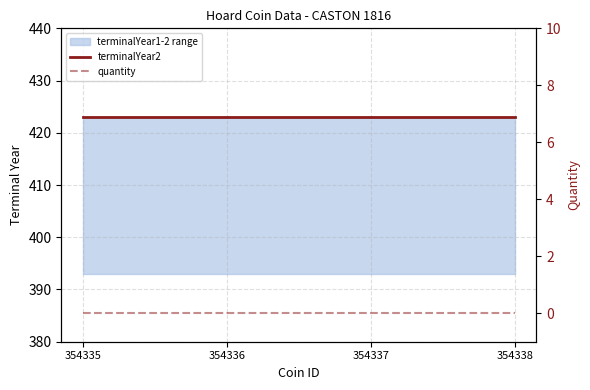

List the series in order of their overall mean, lowest first.

quantity, terminalYear2